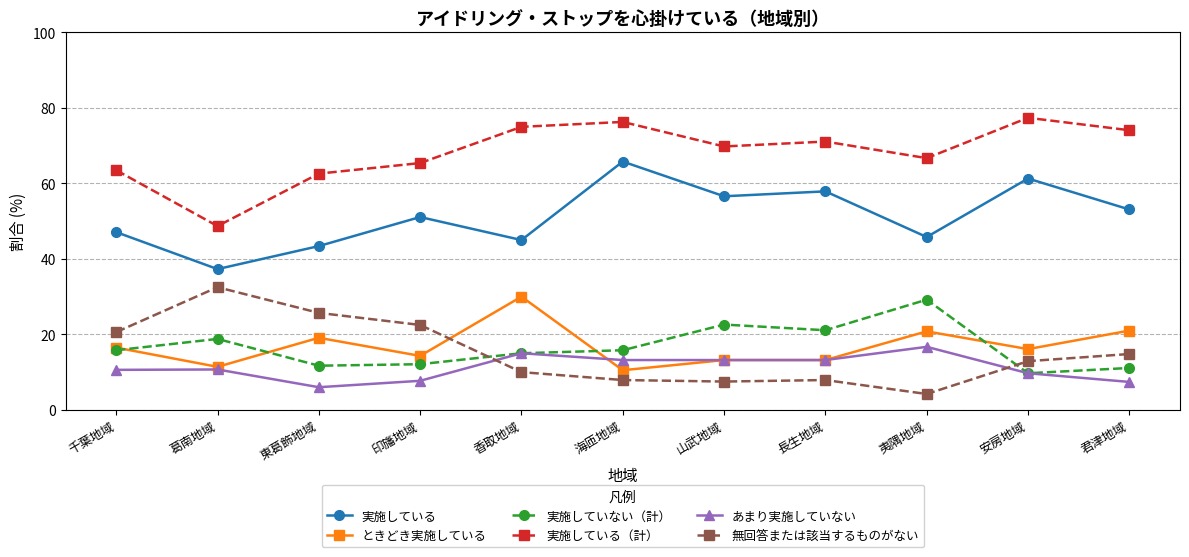

Between which two adjacent categories do ときどき実施している and 無回答または該当するものがない first intersect?

印旛地域 and 香取地域